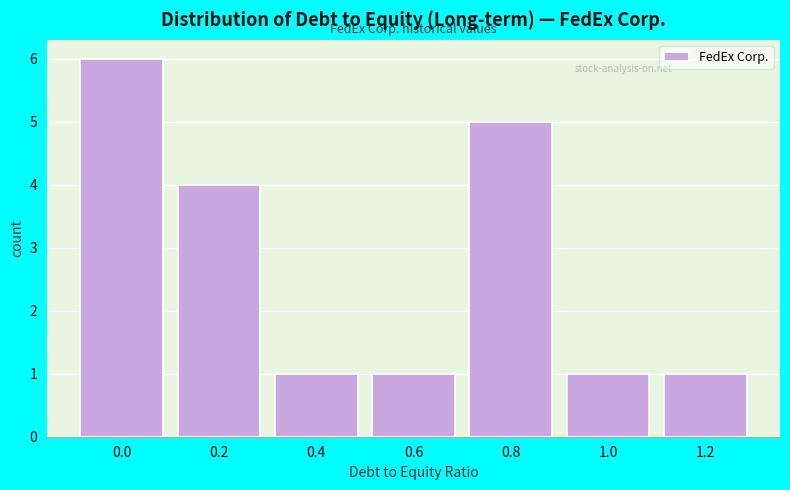

Reading left to right, list all the values displayed in this chart.

0.0=6	0.2=4	0.4=1	0.6=1	0.8=5	1.0=1	1.2=1